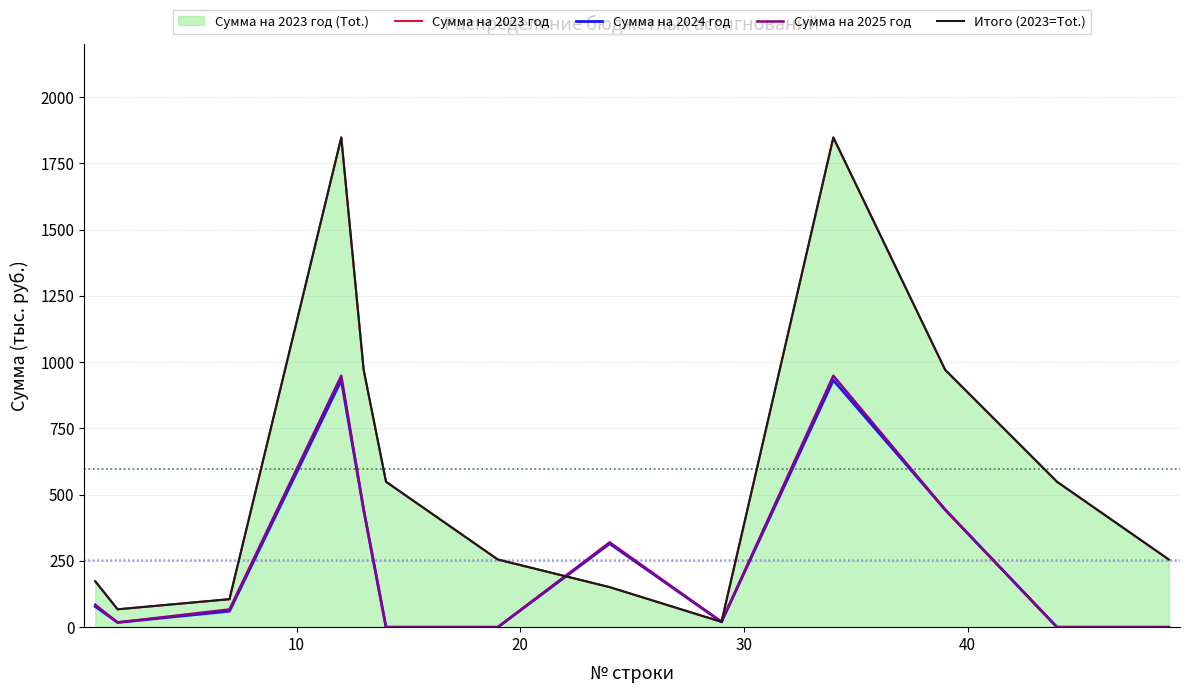

True or false: Сумма на 2025 год and Сумма на 2024 год intersect in this chart.

False